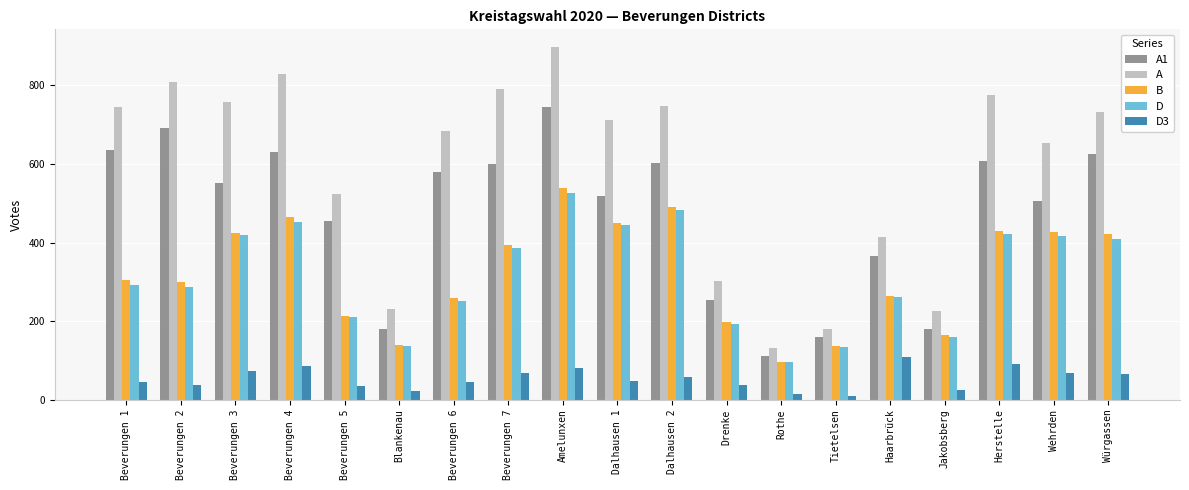

At which category is the sum across all series the highest?

Amelunxen